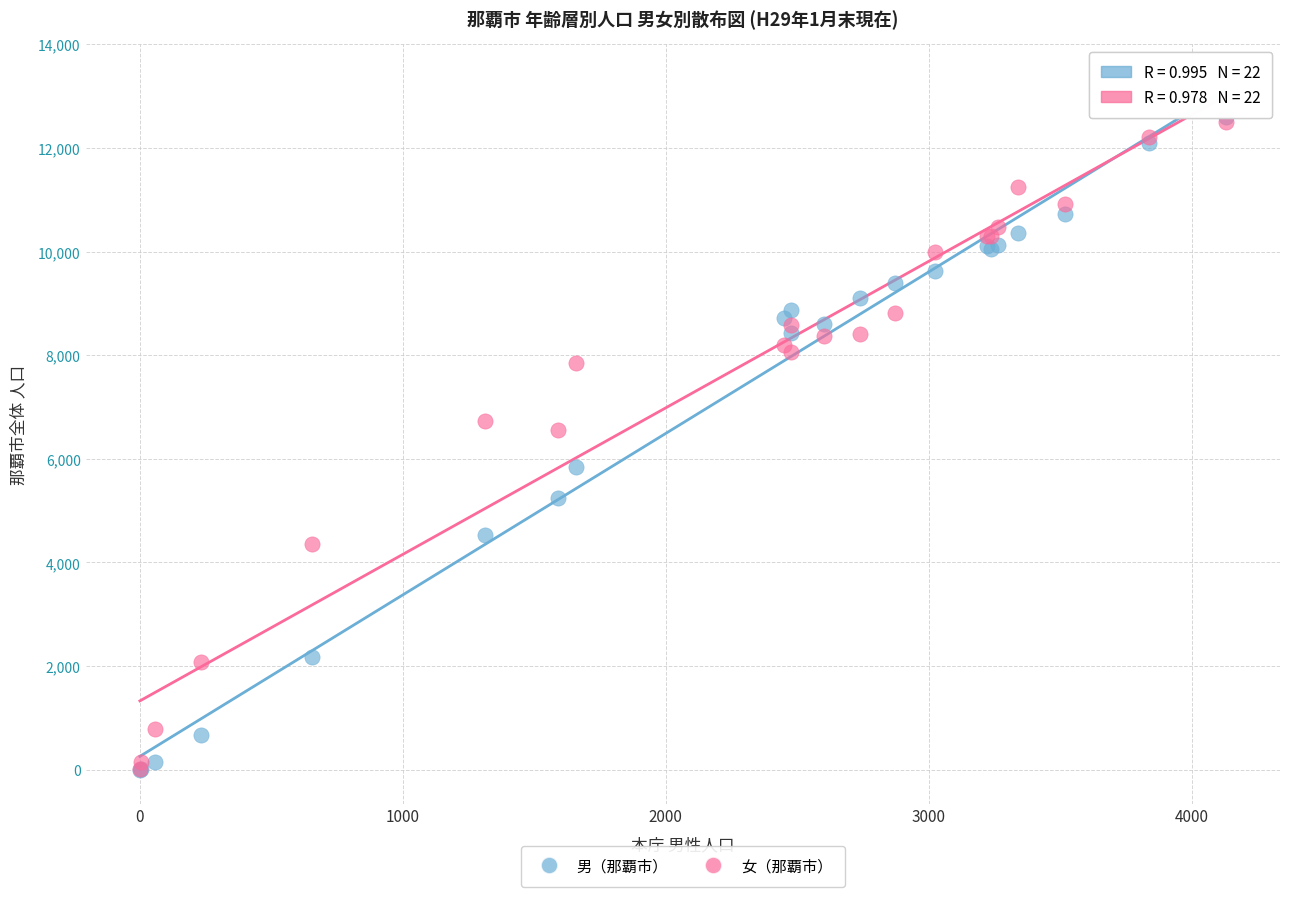

Across all series, what Y value is closest to 6296?

6556